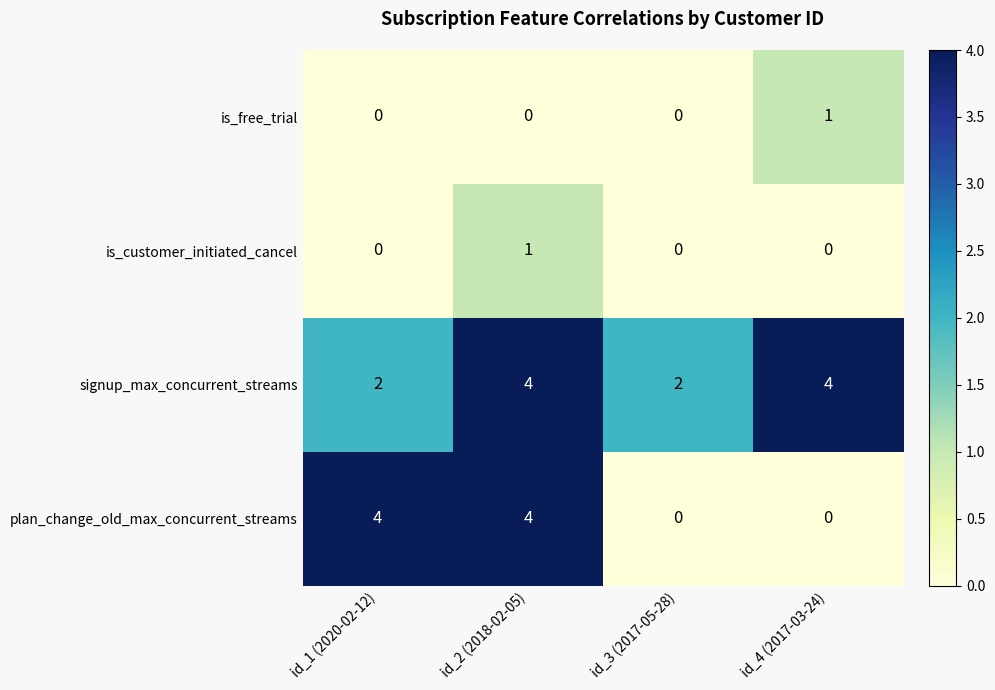

At which label does is_free_trial reach its peak?

id_4 (2017-03-24)